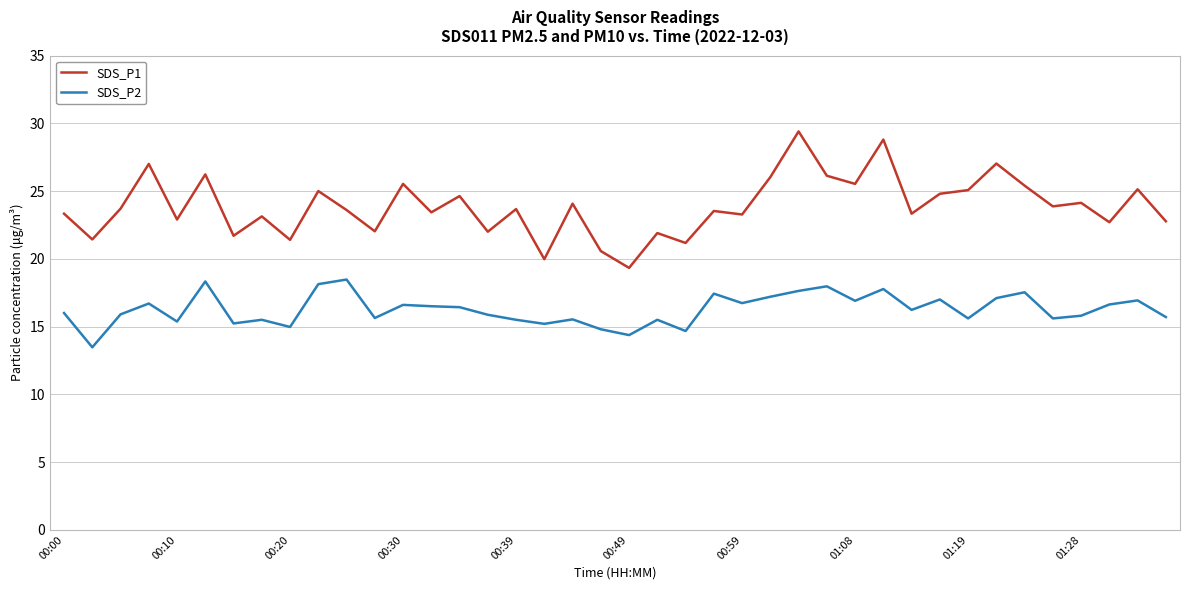

List the series in order of their overall mean, lowest first.

SDS_P2, SDS_P1